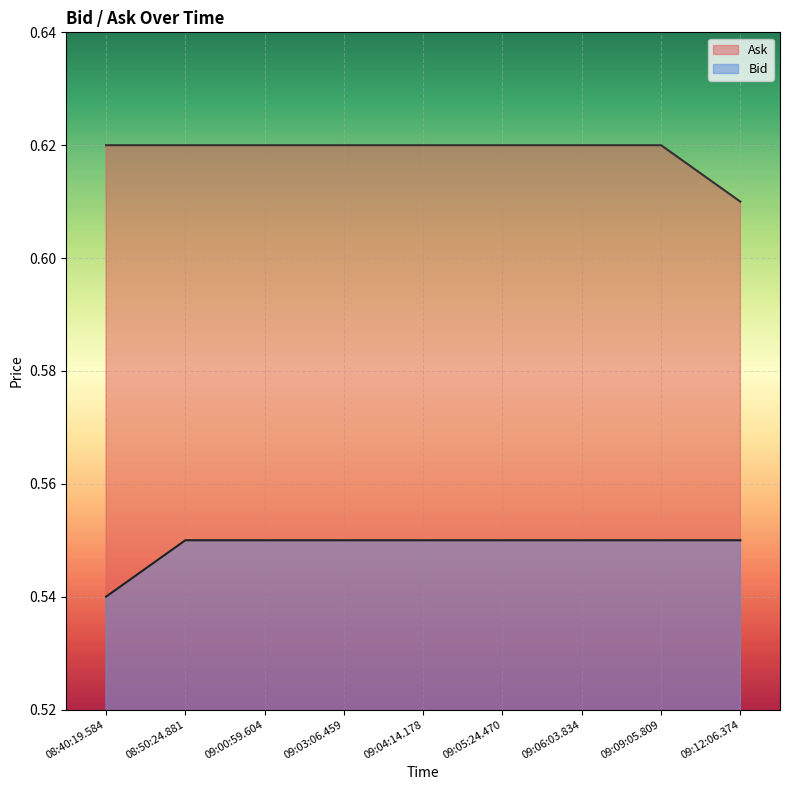

At 09:05:24.470, list the series in order from largest to smallest.

Ask, Bid